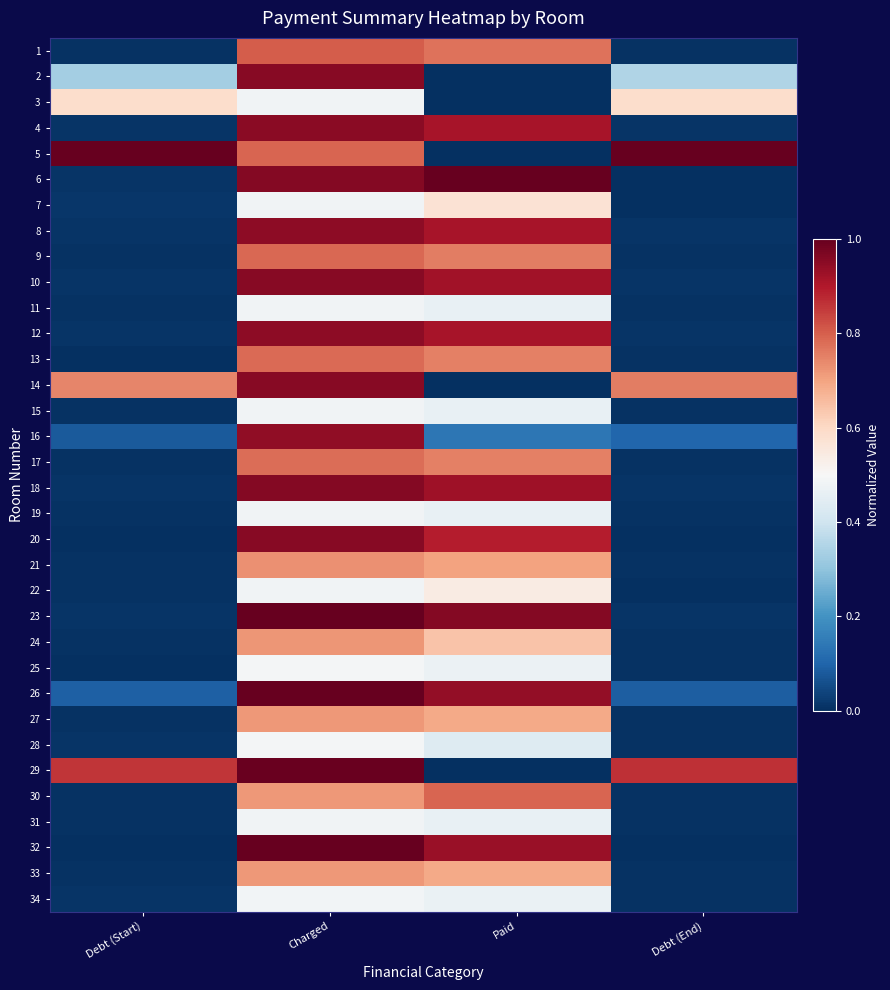

Reading right to left, what are all the values shown in this chart?

1: Debt (End)=0.0	Paid=0.8	Charged=0.8	Debt (Start)=0.0
2: Debt (End)=0.3	Paid=0.0	Charged=1.0	Debt (Start)=0.3
3: Debt (End)=0.6	Paid=0.0	Charged=0.5	Debt (Start)=0.6
4: Debt (End)=0.0	Paid=0.9	Charged=0.9	Debt (Start)=0.0
5: Debt (End)=1.0	Paid=0.0	Charged=0.8	Debt (Start)=1.0
6: Debt (End)=0.0	Paid=1.0	Charged=1.0	Debt (Start)=0.0
7: Debt (End)=0.0	Paid=0.6	Charged=0.5	Debt (Start)=0.0
8: Debt (End)=0.0	Paid=0.9	Charged=0.9	Debt (Start)=0.0
9: Debt (End)=0.0	Paid=0.8	Charged=0.8	Debt (Start)=0.0
10: Debt (End)=0.0	Paid=0.9	Charged=1.0	Debt (Start)=0.0
11: Debt (End)=0.0	Paid=0.5	Charged=0.5	Debt (Start)=0.0
12: Debt (End)=0.0	Paid=0.9	Charged=0.9	Debt (Start)=0.0
13: Debt (End)=0.0	Paid=0.8	Charged=0.8	Debt (Start)=0.0
14: Debt (End)=0.8	Paid=0.0	Charged=1.0	Debt (Start)=0.7
15: Debt (End)=0.0	Paid=0.5	Charged=0.5	Debt (Start)=0.0
16: Debt (End)=0.1	Paid=0.1	Charged=0.9	Debt (Start)=0.1
17: Debt (End)=0.0	Paid=0.8	Charged=0.8	Debt (Start)=0.0
18: Debt (End)=0.0	Paid=0.9	Charged=1.0	Debt (Start)=0.0
19: Debt (End)=0.0	Paid=0.5	Charged=0.5	Debt (Start)=0.0
20: Debt (End)=0.0	Paid=0.9	Charged=1.0	Debt (Start)=0.0
21: Debt (End)=0.0	Paid=0.7	Charged=0.7	Debt (Start)=0.0
22: Debt (End)=0.0	Paid=0.5	Charged=0.5	Debt (Start)=0.0
23: Debt (End)=0.0	Paid=1.0	Charged=1.0	Debt (Start)=0.0
24: Debt (End)=0.0	Paid=0.6	Charged=0.7	Debt (Start)=0.0
25: Debt (End)=0.0	Paid=0.5	Charged=0.5	Debt (Start)=0.0
26: Debt (End)=0.1	Paid=0.9	Charged=1.0	Debt (Start)=0.1
27: Debt (End)=0.0	Paid=0.7	Charged=0.7	Debt (Start)=0.0
28: Debt (End)=0.0	Paid=0.4	Charged=0.5	Debt (Start)=0.0
29: Debt (End)=0.9	Paid=0.0	Charged=1.0	Debt (Start)=0.9
30: Debt (End)=0.0	Paid=0.8	Charged=0.7	Debt (Start)=0.0
31: Debt (End)=0.0	Paid=0.5	Charged=0.5	Debt (Start)=0.0
32: Debt (End)=0.0	Paid=0.9	Charged=1.0	Debt (Start)=0.0
33: Debt (End)=0.0	Paid=0.7	Charged=0.7	Debt (Start)=0.0
34: Debt (End)=0.0	Paid=0.5	Charged=0.5	Debt (Start)=0.0